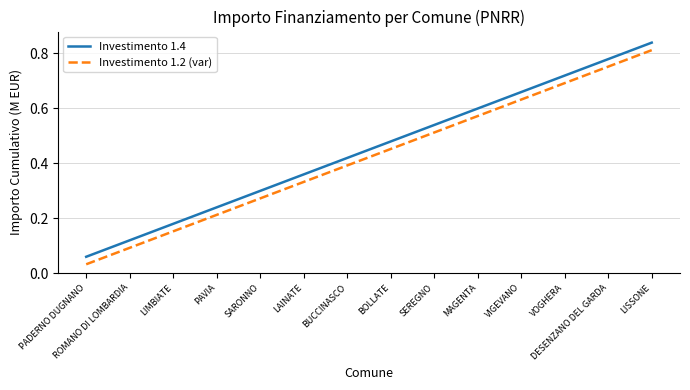

List the series in order of their overall mean, lowest first.

Investimento 1.2 (var), Investimento 1.4